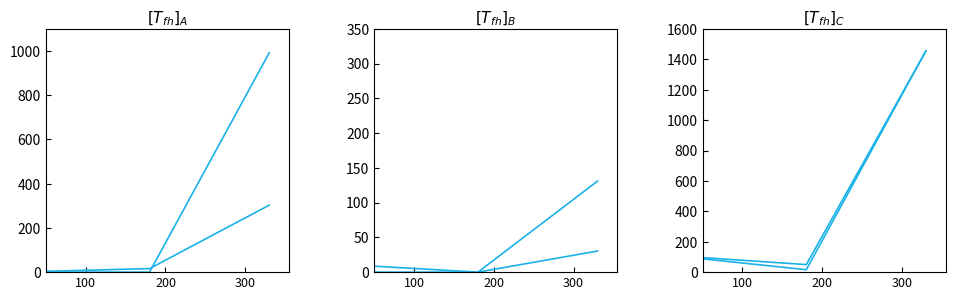

The Air Fare series shows 577.7 at 300. True or false?

False